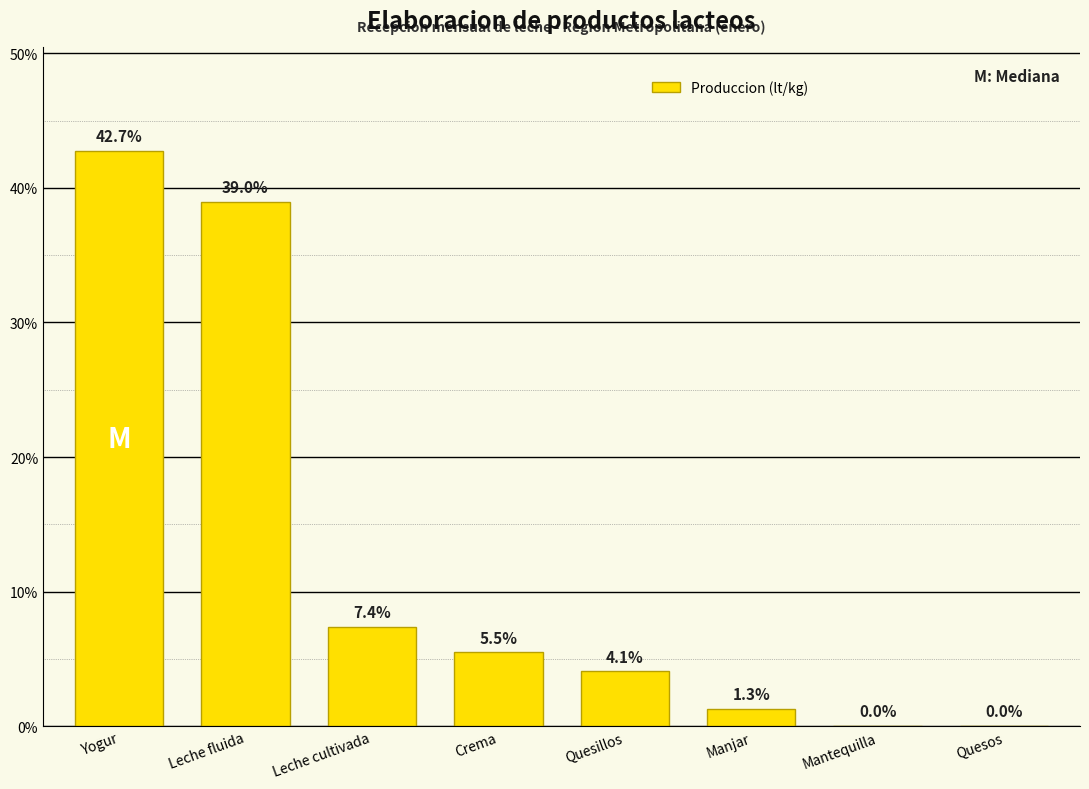

Where does the data first go above 5?

Yogur